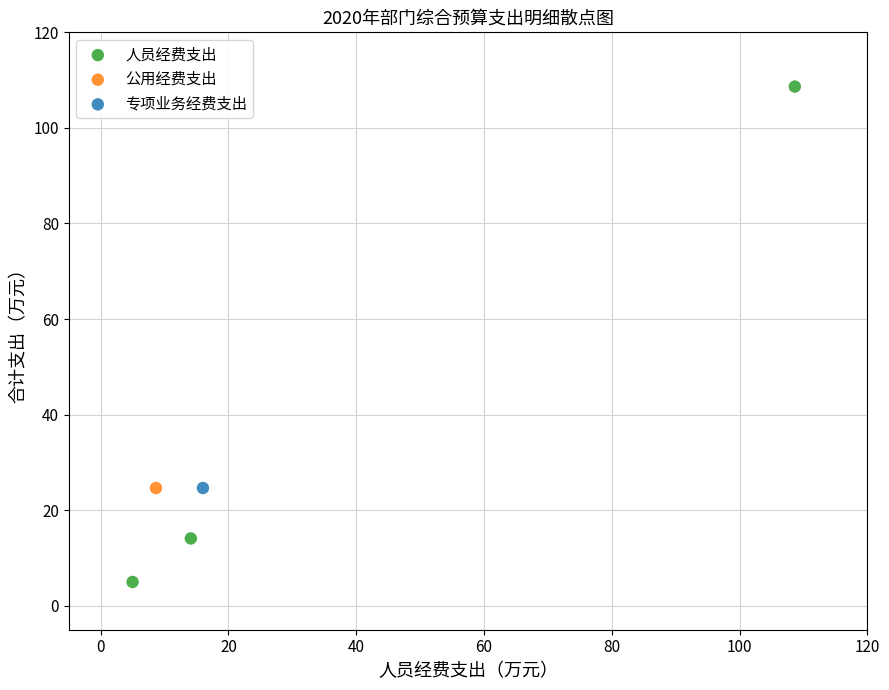

What are all the series names shown in the legend?

人员经费支出, 公用经费支出, 专项业务经费支出